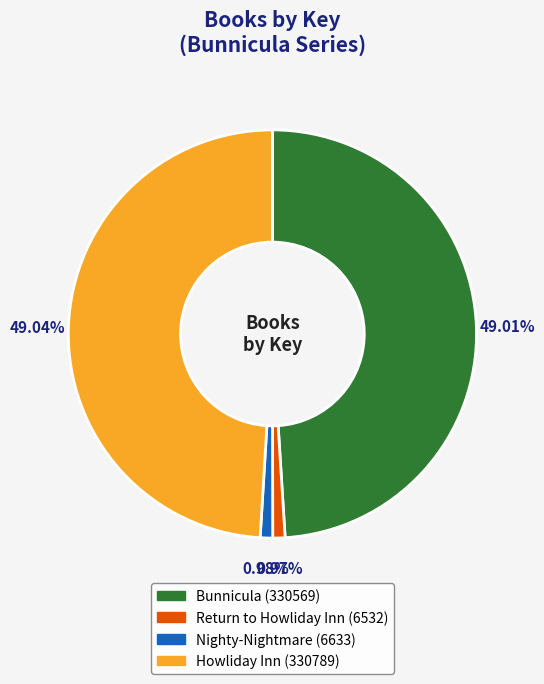

To the nearest percent, what is the average slice percentage?

25%